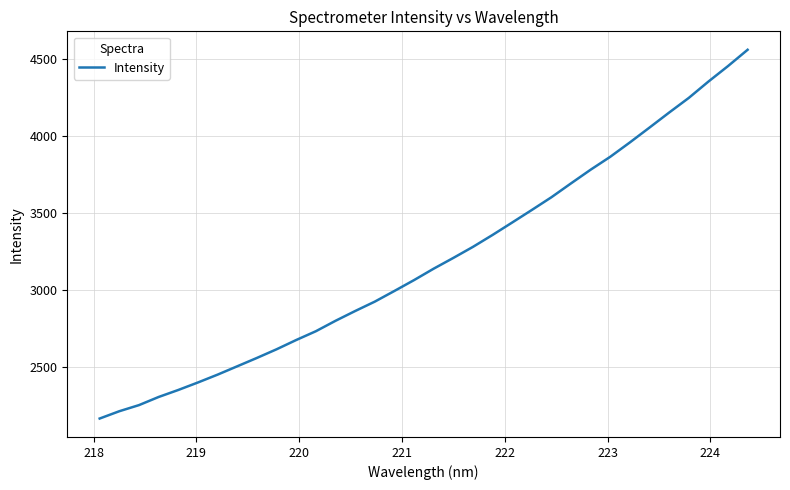

How many lines are shown in the chart?

1